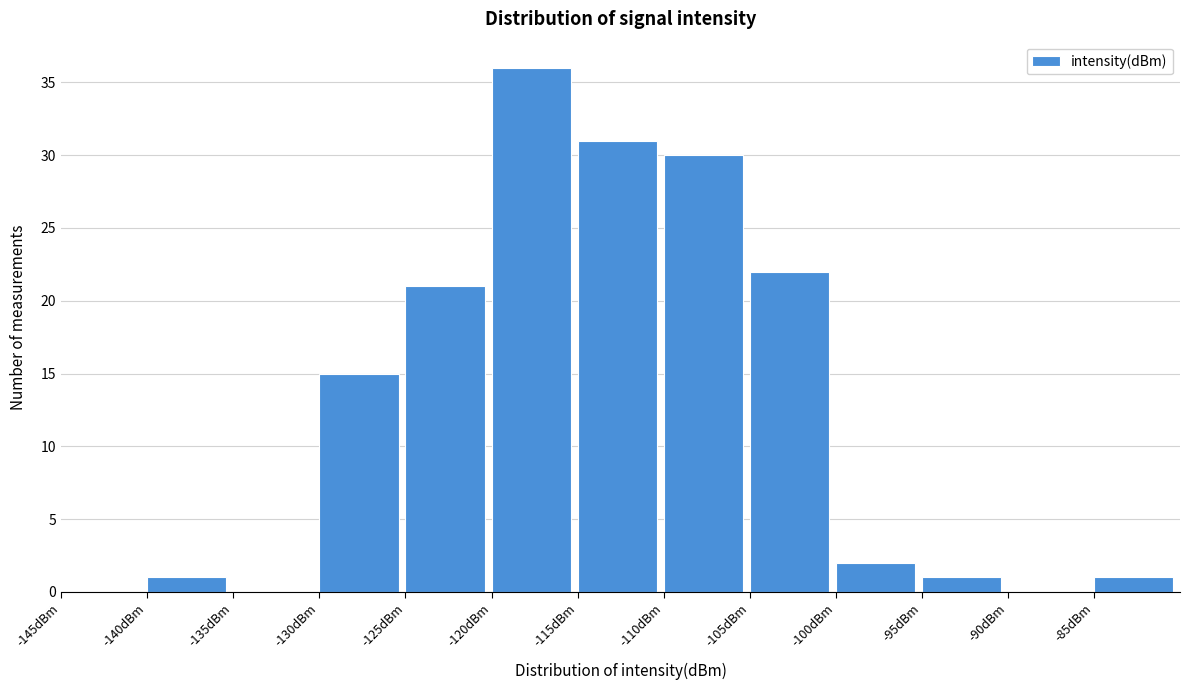

Reading left to right, list every bar in this chart as the range it spans on the x-axis followed by its height. The values are not printed on the chart, so give them approximately, as read against the axis.

-145 to -140: 0
-140 to -135: 1
-135 to -130: 0
-130 to -125: 15
-125 to -120: 21
-120 to -115: 36
-115 to -110: 31
-110 to -105: 30
-105 to -100: 22
-100 to -95: 2
-95 to -90: 1
-90 to -85: 0
-85 to -80: 1